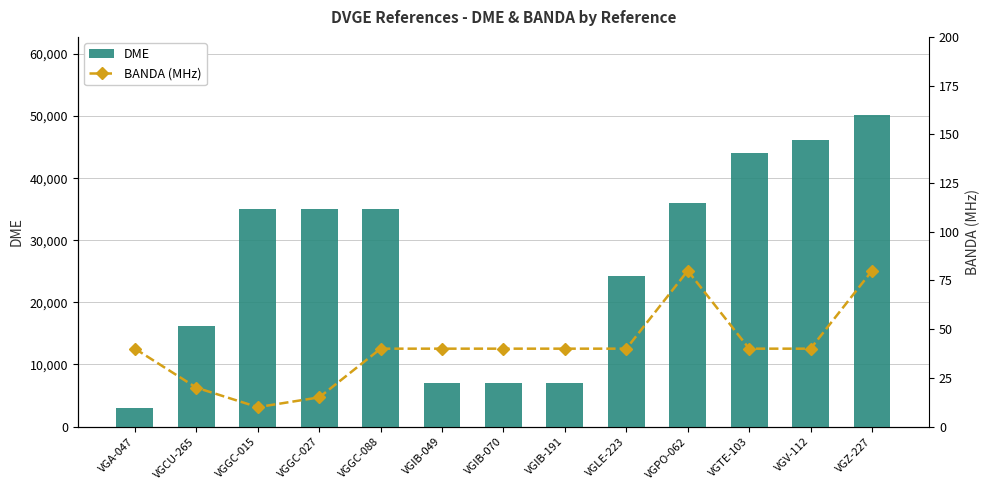

List the series in order of their overall mean, highest first.

DME, BANDA (MHz)